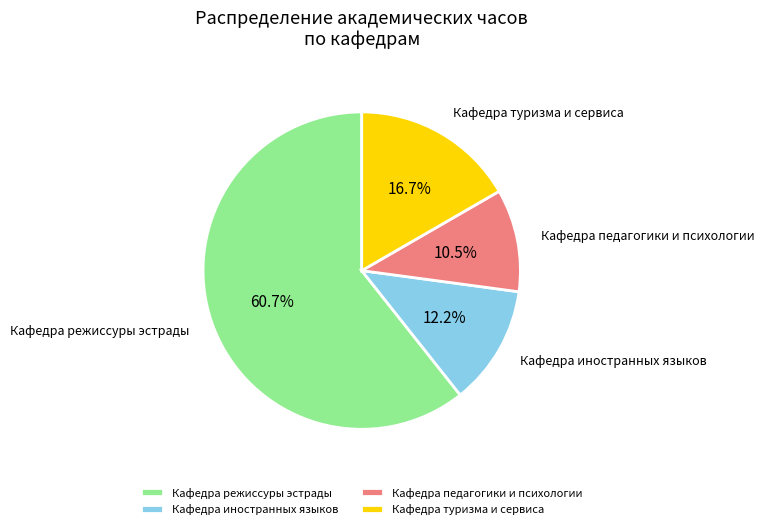

How many slices are in this pie chart?

4